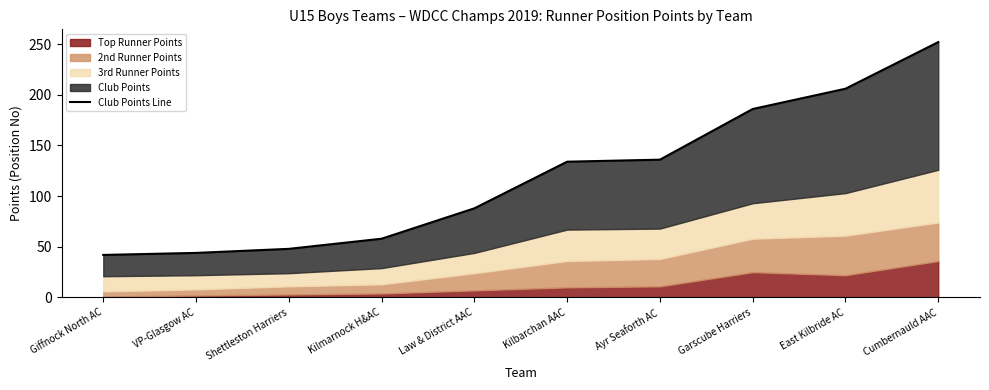

List the labels in order of value, smallest first.

Giffnock North AC, VP-Glasgow AC, Shettleston Harriers, Kilmarnock H&AC, Law & District AAC, Kilbarchan AAC, Ayr Seaforth AC, Garscube Harriers, East Kilbride AC, Cumbernauld AAC